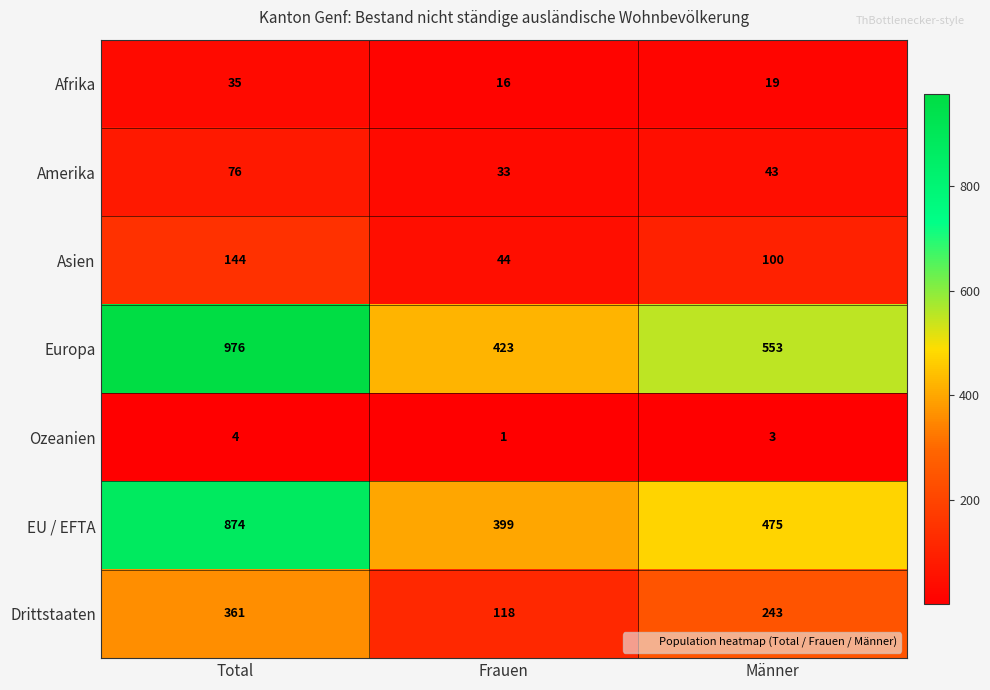

What is the minimum value for Drittstaaten?

118